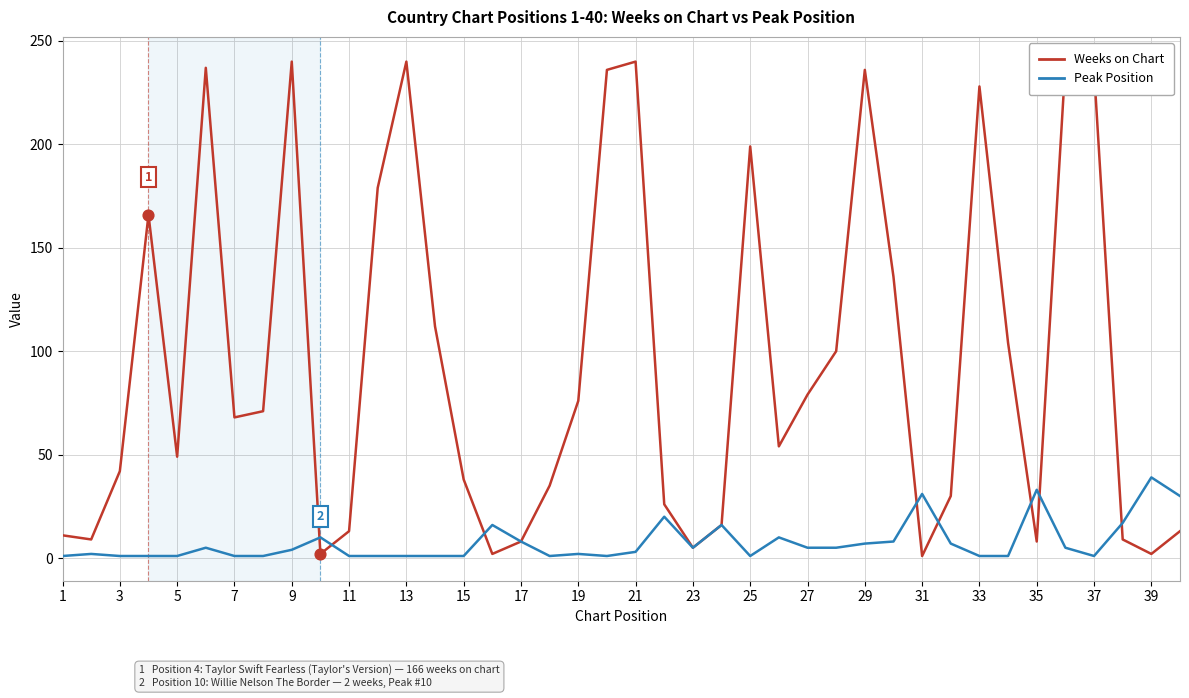

Which series has the widest spread of values?

Weeks on Chart